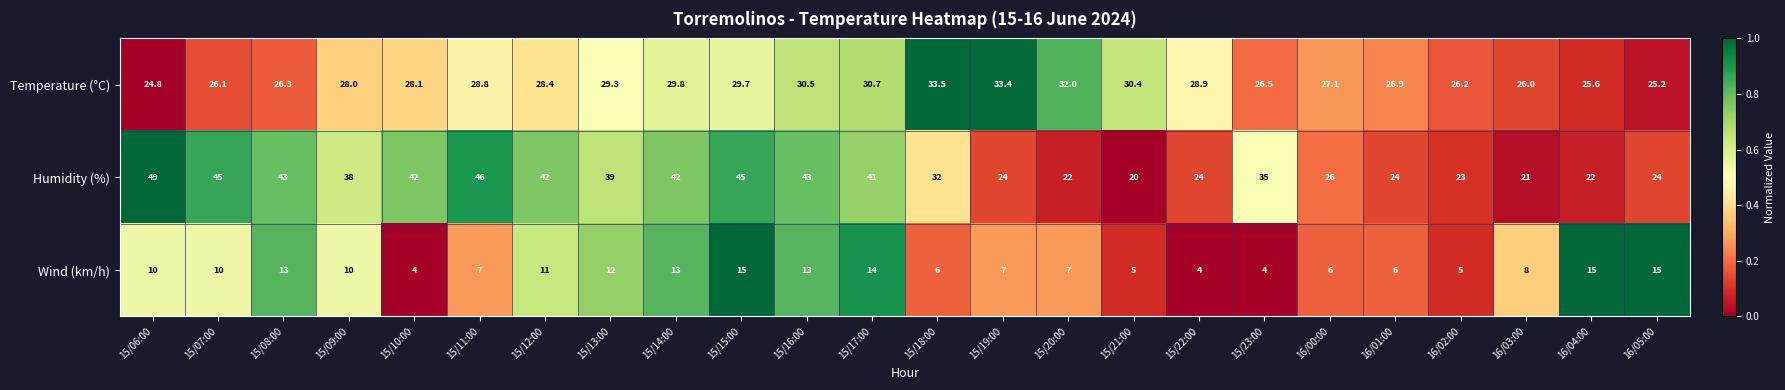

Which series changed the most between 15/11:00 and 15/18:00?

Humidity (%)